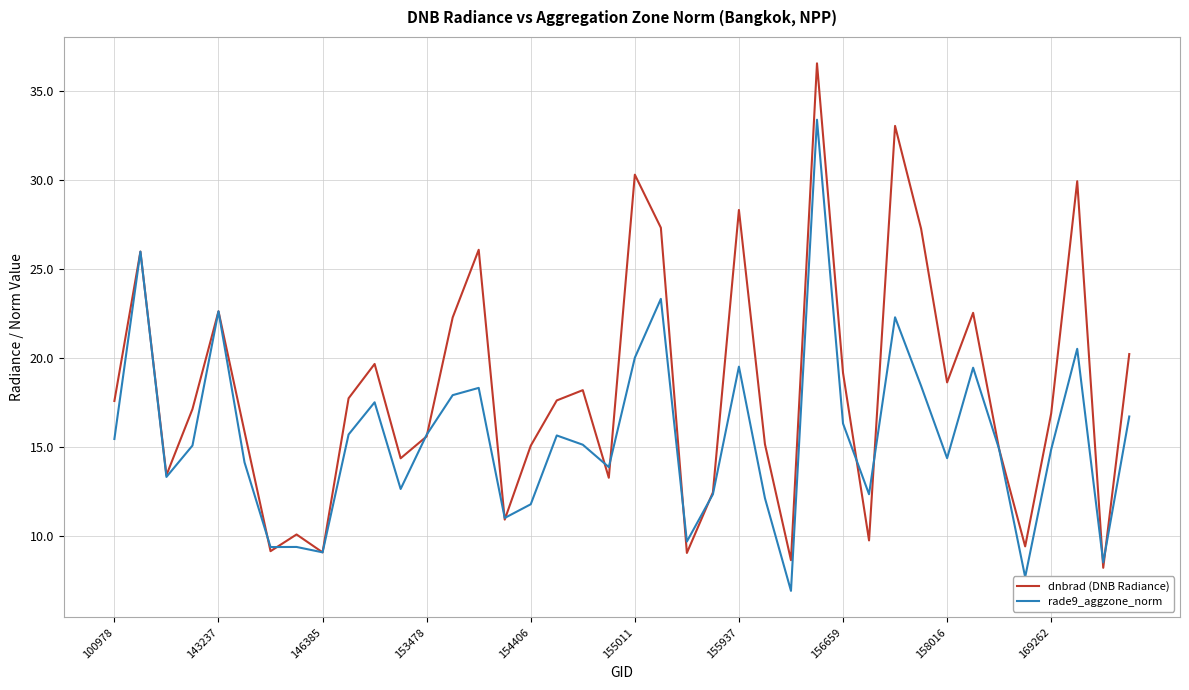

What is the maximum value shown in the chart?

36.6